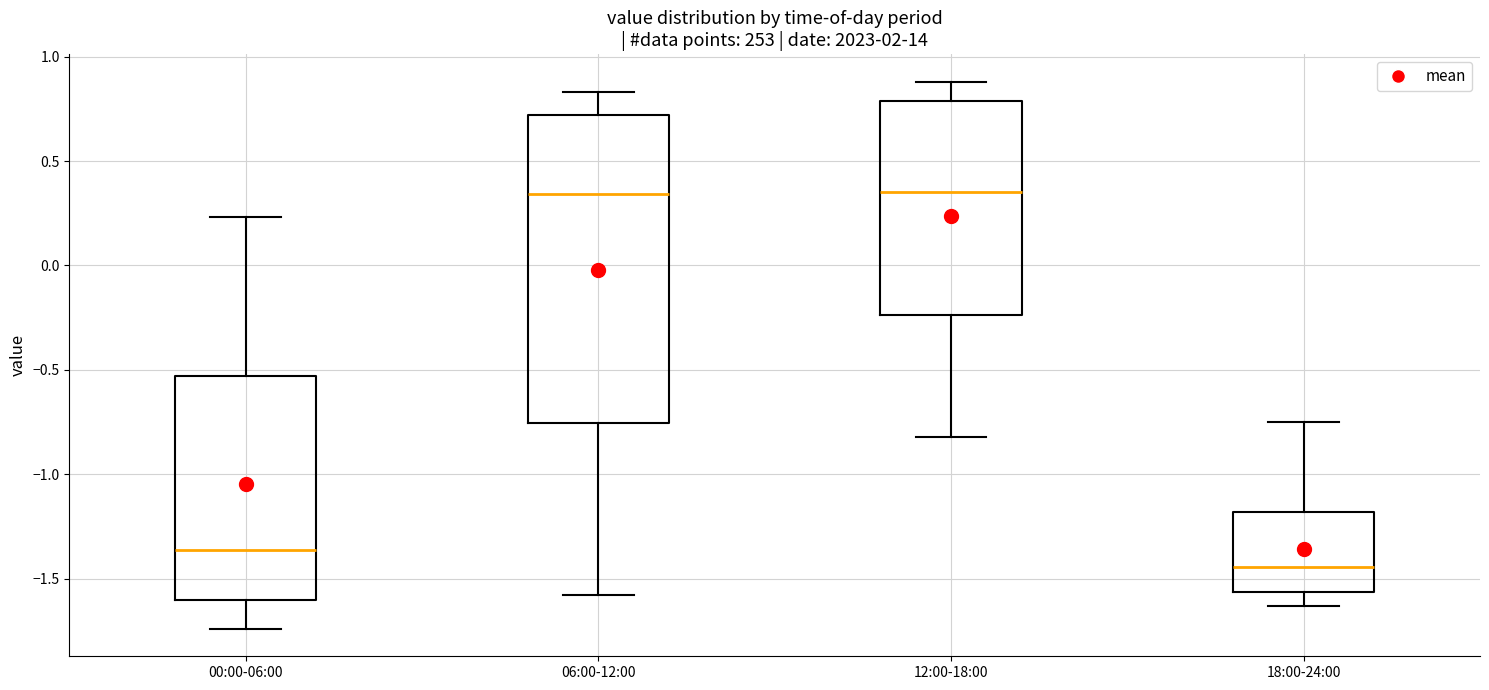

Which box's median line is the lowest?

18:00-24:00